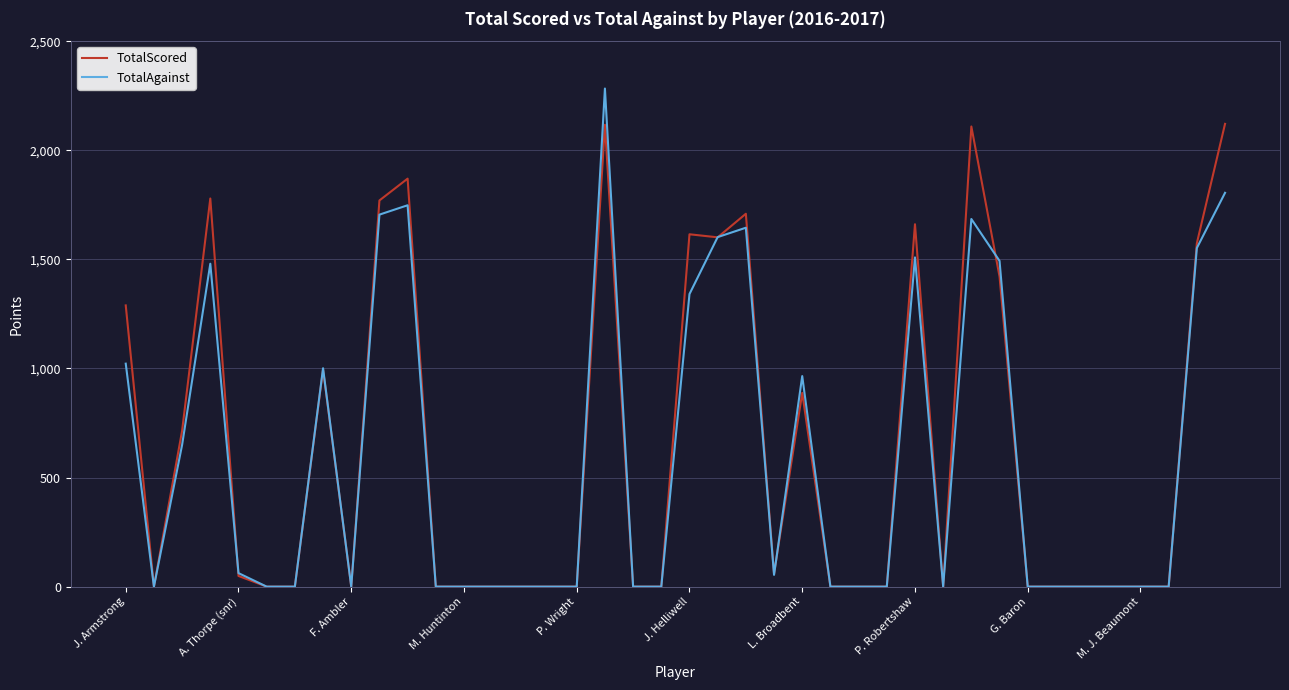

Which series has the widest spread of values?

TotalAgainst